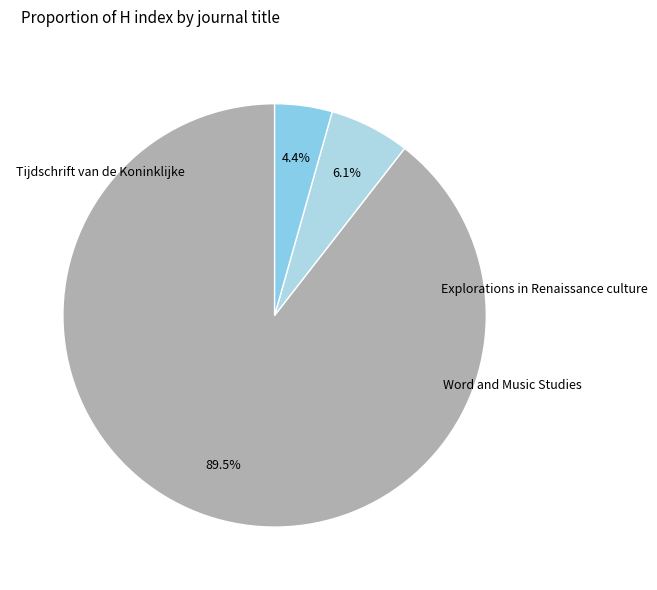

To the nearest percent, what is the difference between the Word and Music Studies and Tijdschrift van de Koninklijke slice percentages?

85%